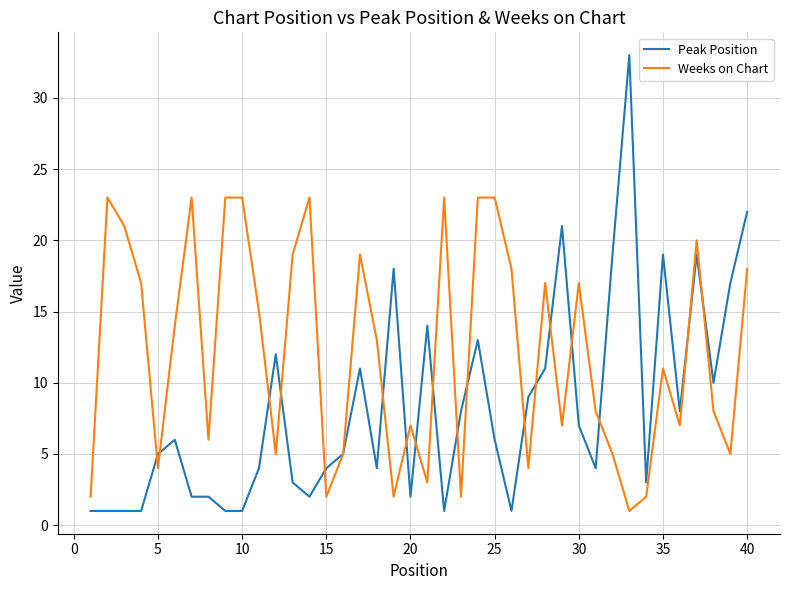

What is the difference between the maximum and minimum values in the Weeks on Chart series?

22